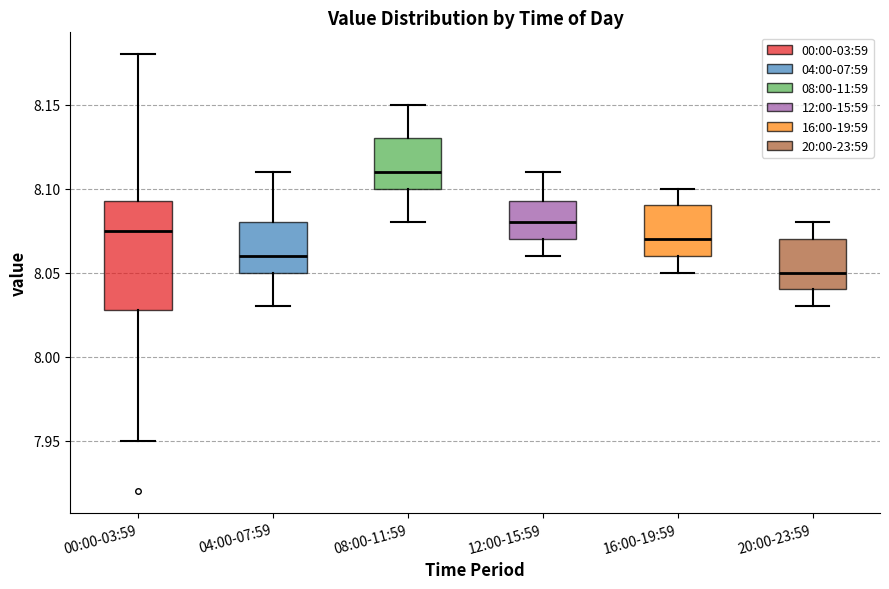

Reading left to right, read every box against the y-axis: the position of its median line, the range the box covers, and the ends of its whiskers. The values are not printed on the chart, so give them approximately, as read against the axis.

00:00-03:59: median 8.075, box 8.030 to 8.095, whiskers 7.950 to 8.180
04:00-07:59: median 8.060, box 8.050 to 8.080, whiskers 8.030 to 8.110
08:00-11:59: median 8.110, box 8.100 to 8.130, whiskers 8.080 to 8.150
12:00-15:59: median 8.080, box 8.070 to 8.095, whiskers 8.060 to 8.110
16:00-19:59: median 8.070, box 8.060 to 8.090, whiskers 8.050 to 8.100
20:00-23:59: median 8.050, box 8.040 to 8.070, whiskers 8.030 to 8.080